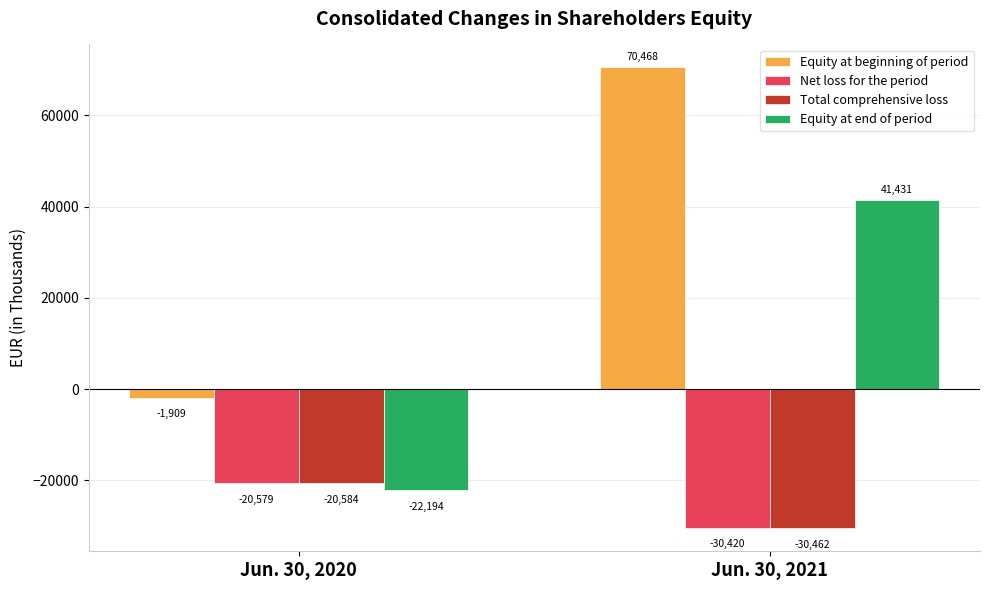

Is it true that Equity at end of period equals -22194 at Jun. 30, 2020?

True